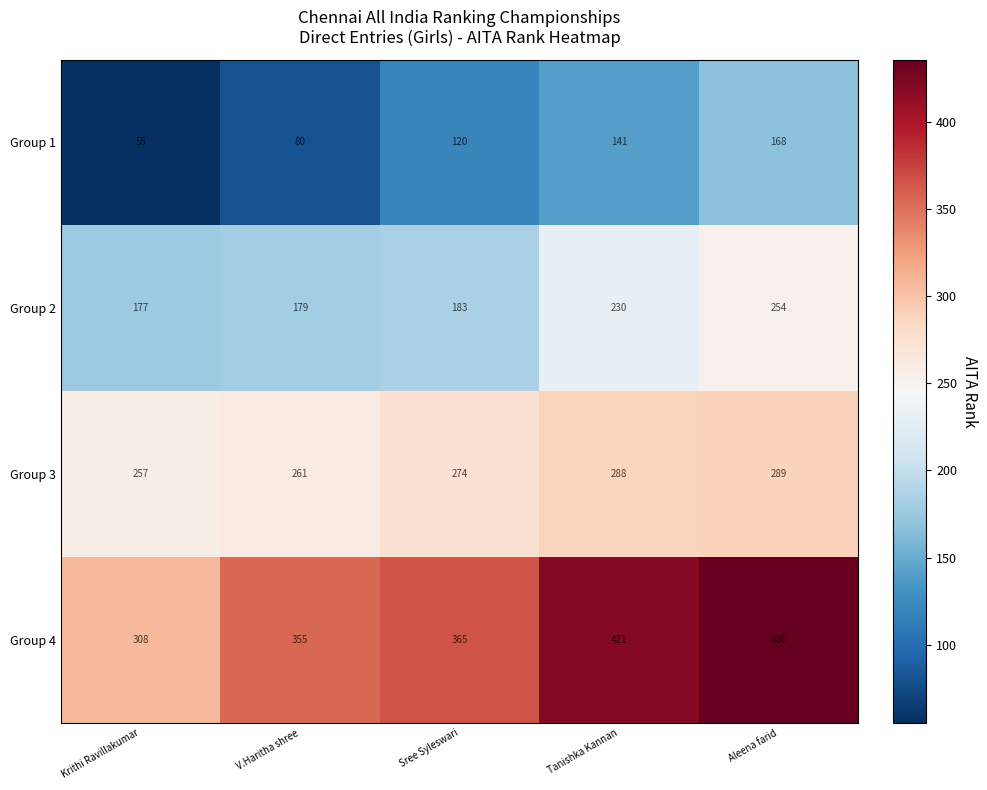

Reading right to left, list all the values displayed in this chart.

Group 1: 168	141	120	80	55
Group 2: 254	230	183	179	177
Group 3: 289	288	274	261	257
Group 4: 436	421	365	355	308